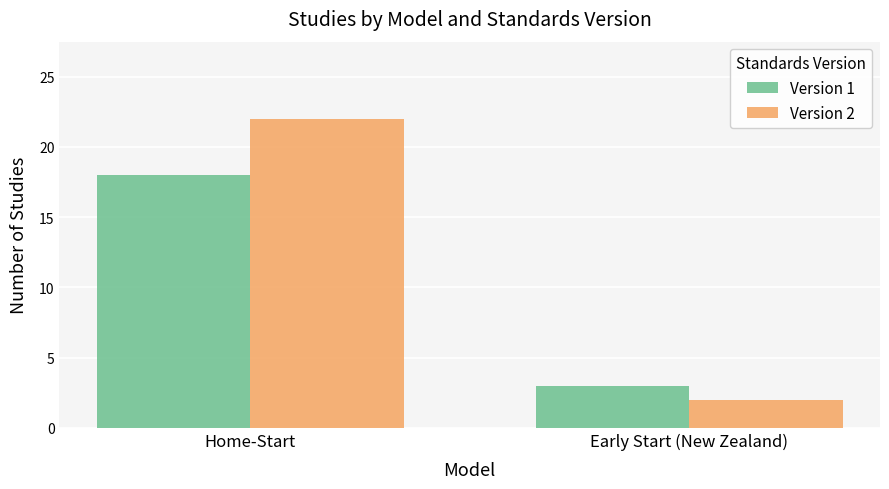

What is the label of the 1st bar from the right?

Early Start (New Zealand)